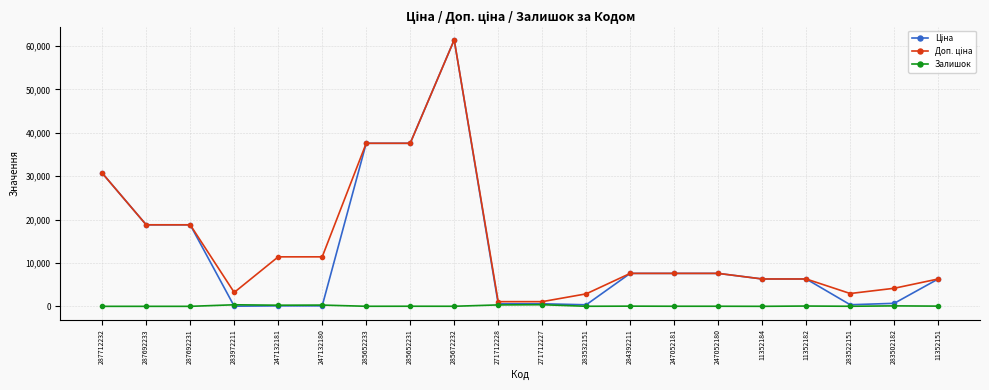

What is the difference between the highest and lowest values at 287692231?

18796.8